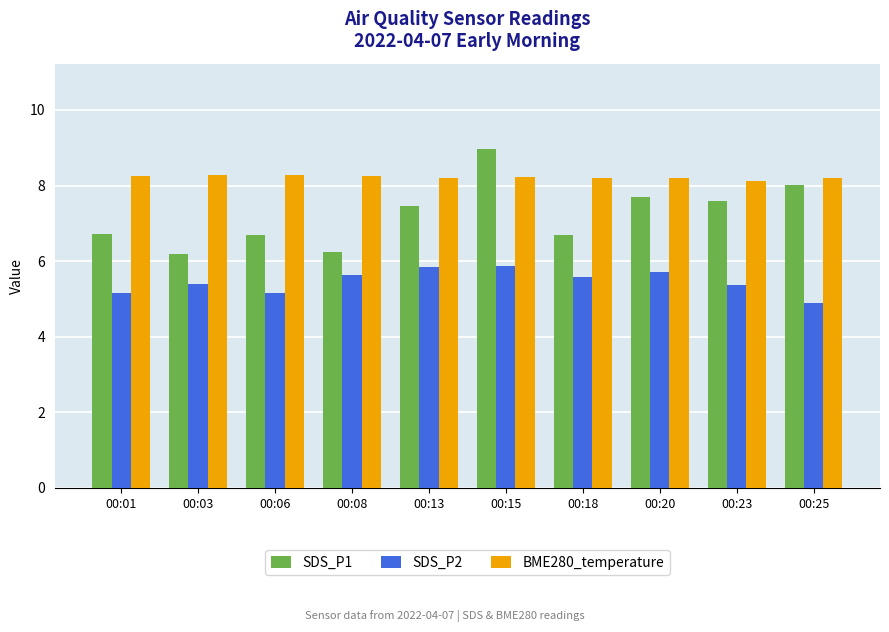

What is the average value of the SDS_P2 series?

5.5